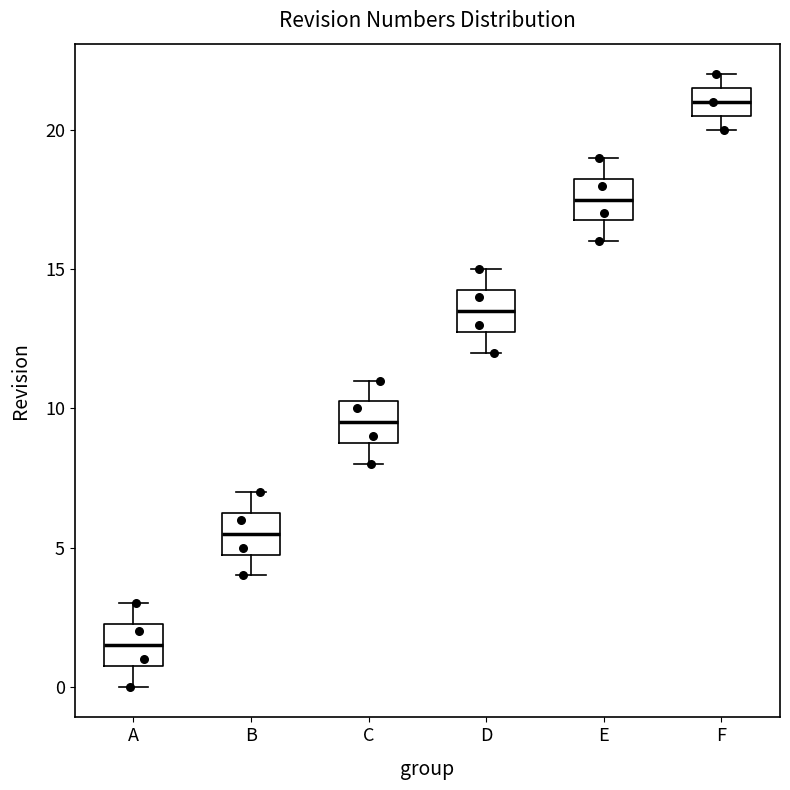

Where is the upper edge of the box for F on the y-axis? The values are not printed on the chart, so give them approximately, as read against the axis.

21.5